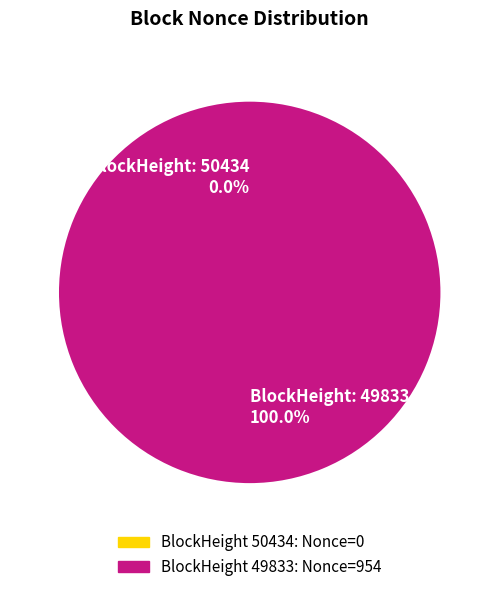

Which category has the biggest portion of the pie?

49833